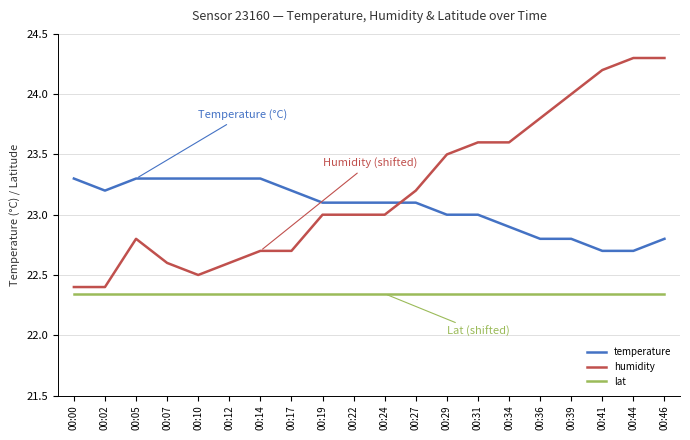

What is the lowest value of the humidity series?

22.4